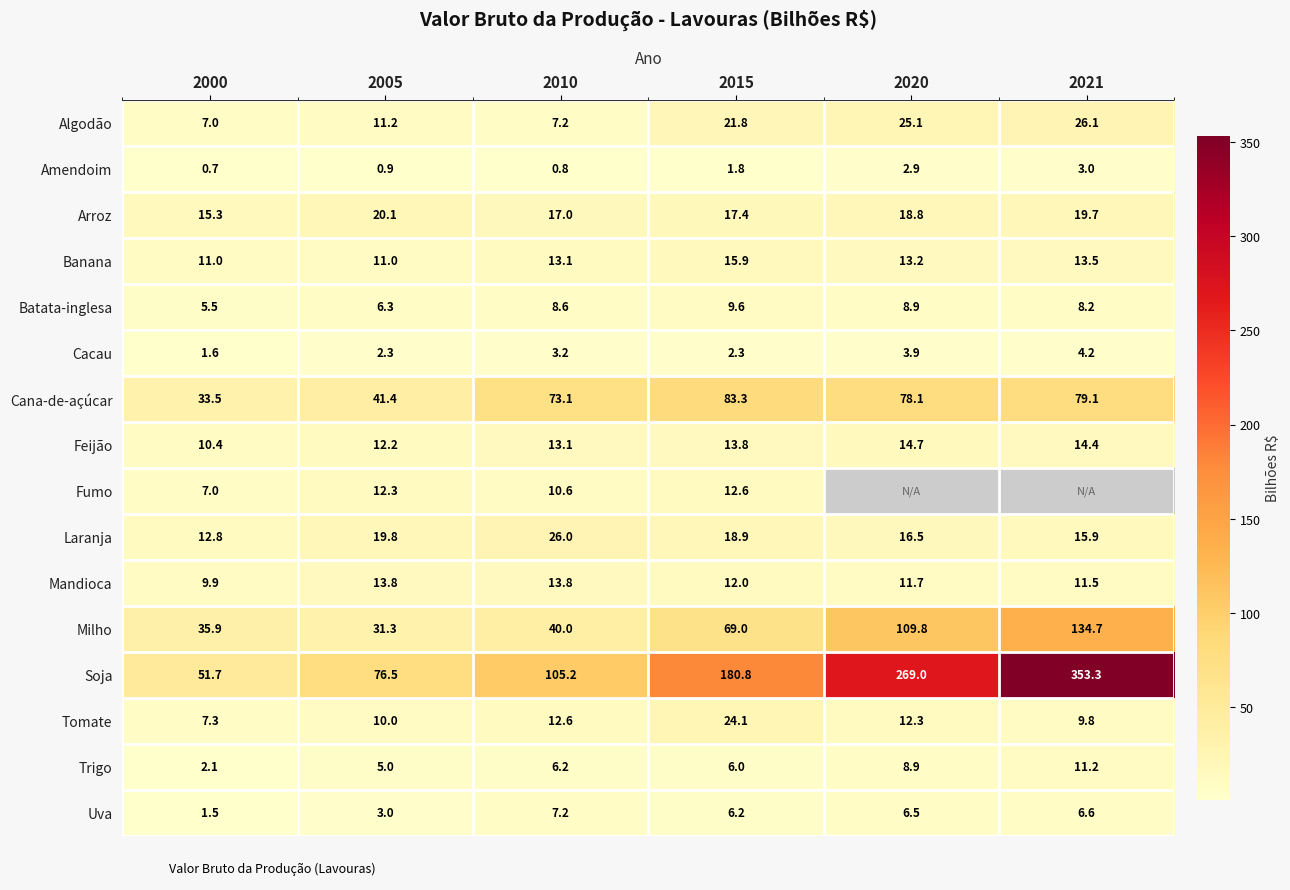

Which series has the largest range (max minus min)?

Soja